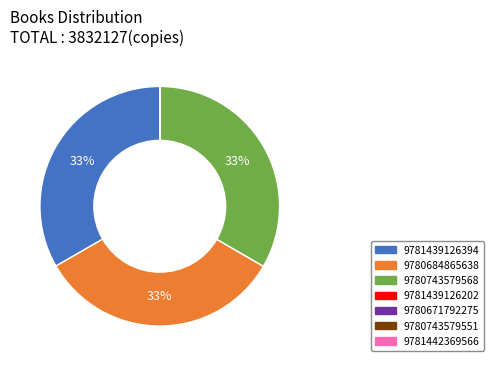

To the nearest percent, what is the difference between the largest and smallest slice percentages?

33%